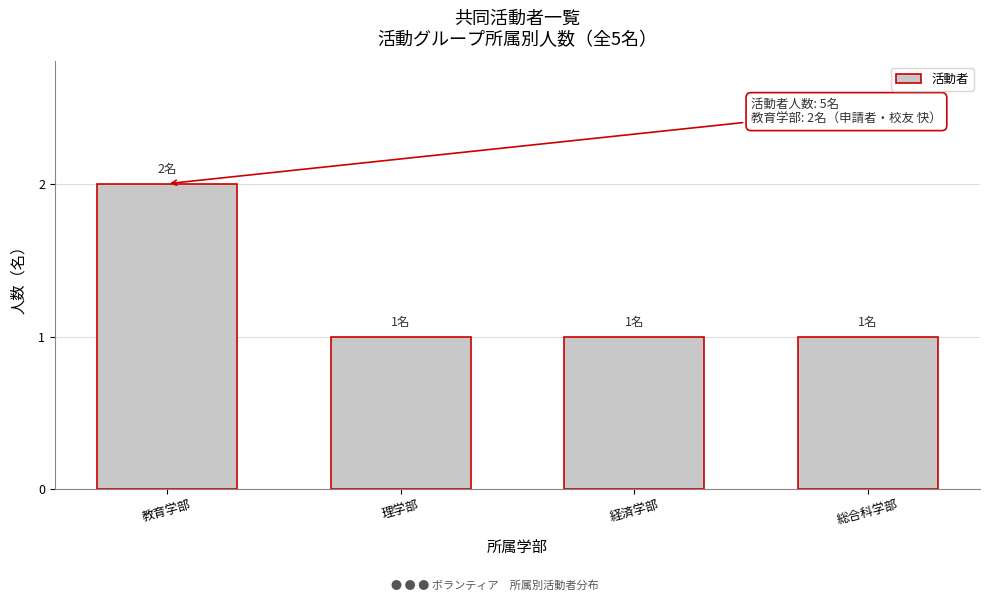

Reading left to right, list all the values displayed in this chart.

教育学部=2	理学部=1	経済学部=1	総合科学部=1